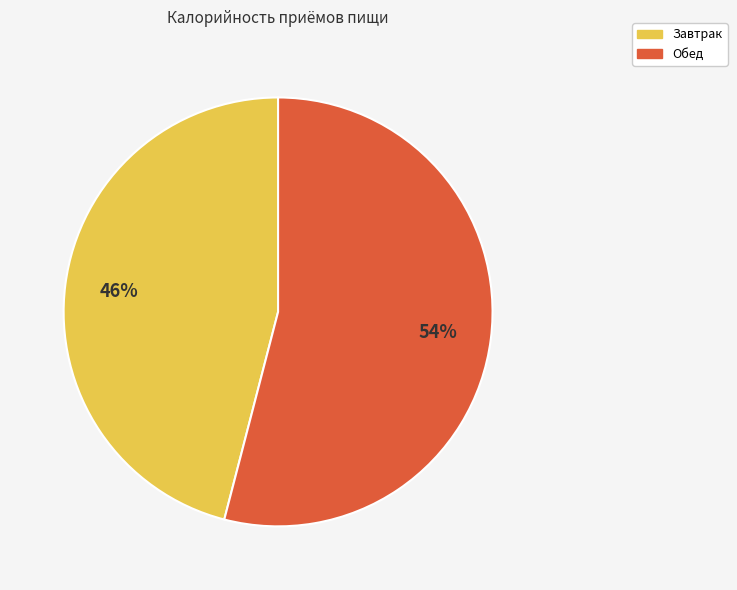

Does any single category account for the majority?

Yes